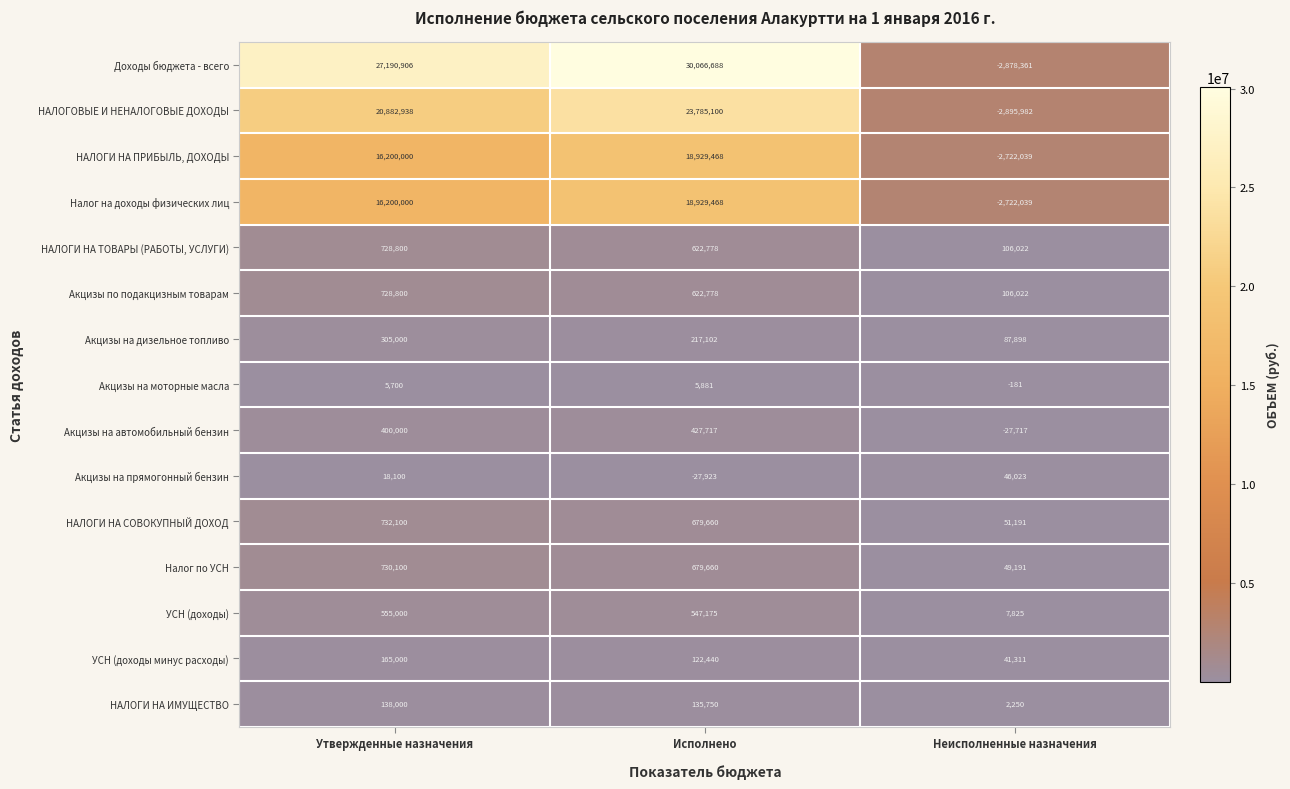

How many data points in Доходы бюджета - всего are less than 27190906?

1